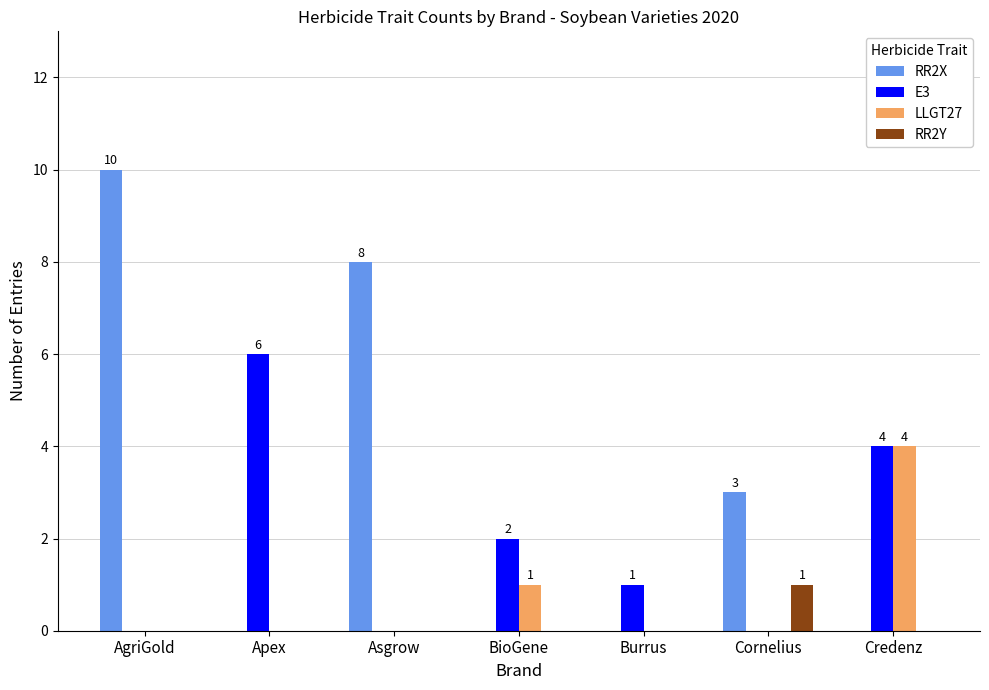

Which series has the largest total across all categories?

RR2X